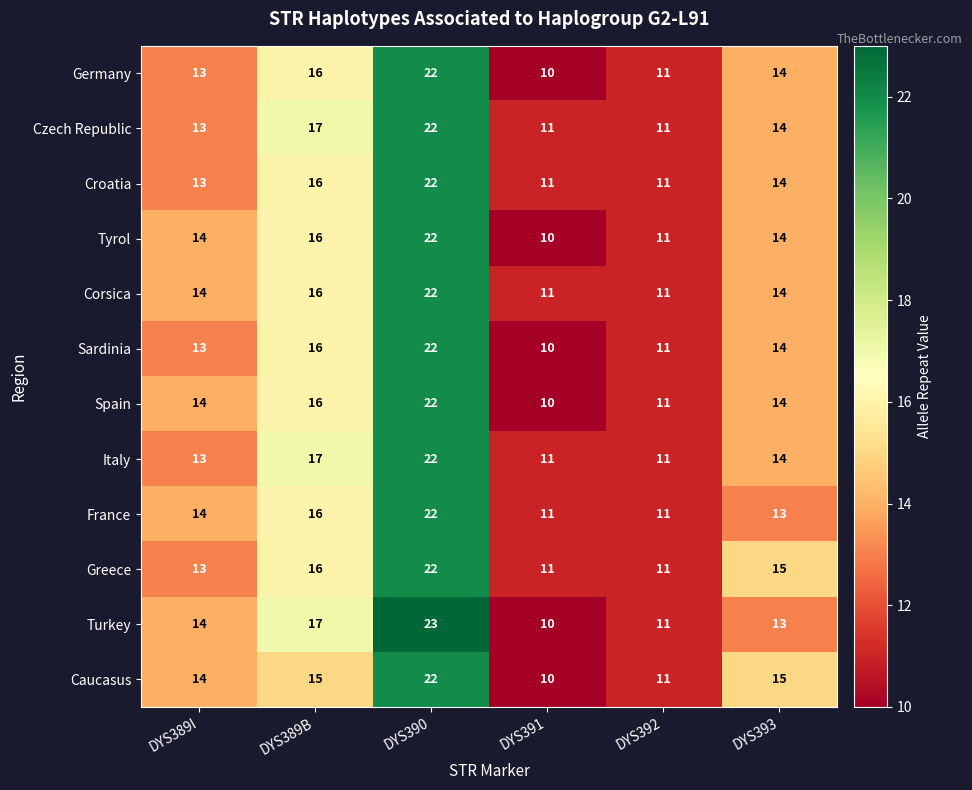

Count the number of data series in this chart.

12